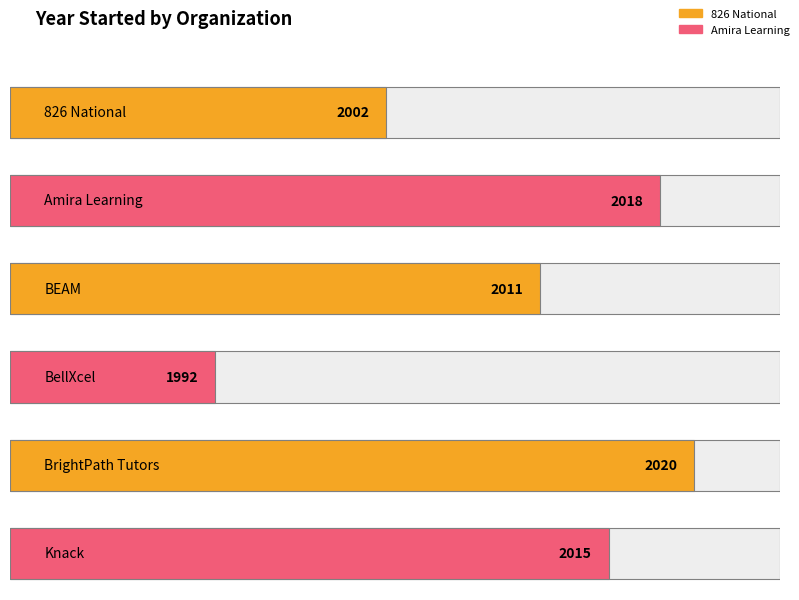

The chart shows a value of 2821 at Knack. True or false?

False